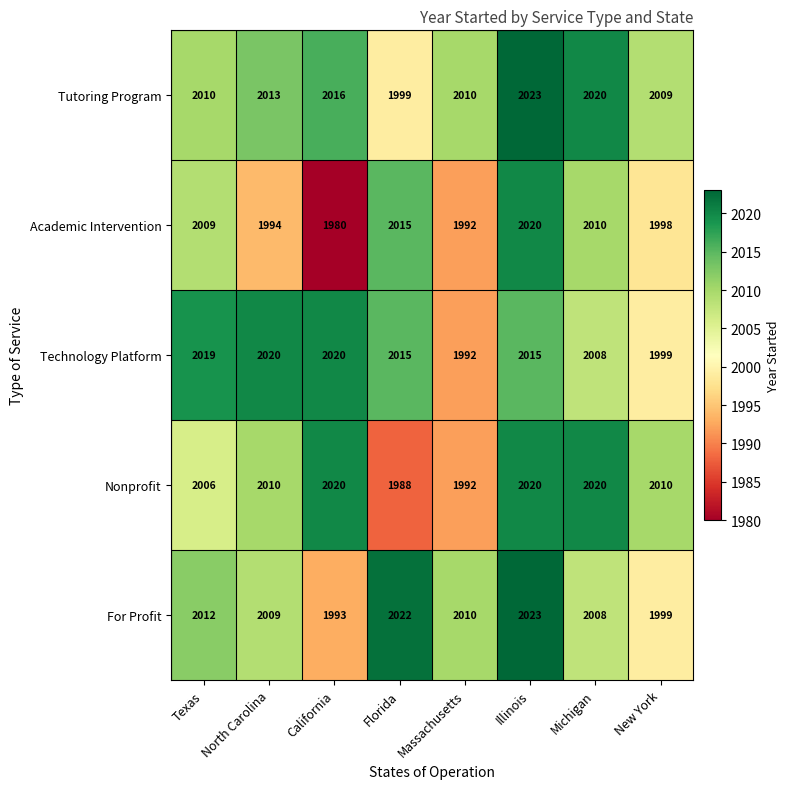

What is the difference between the maximum and minimum values in the Nonprofit series?

32